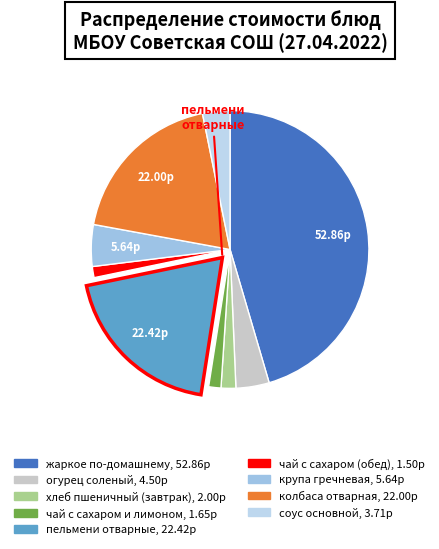

Does крупа гречневая account for over 50% of the chart?

No